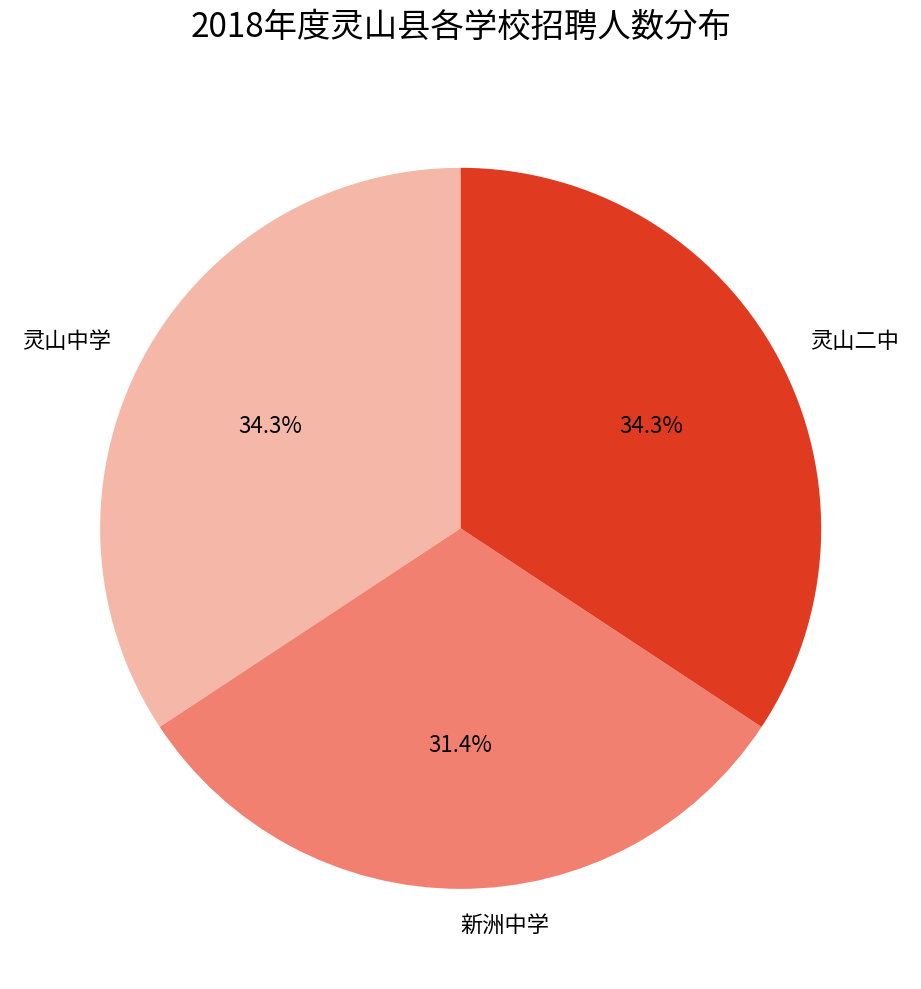

What is the ratio of the value at 灵山二中 to the value at 灵山中学?

1.0